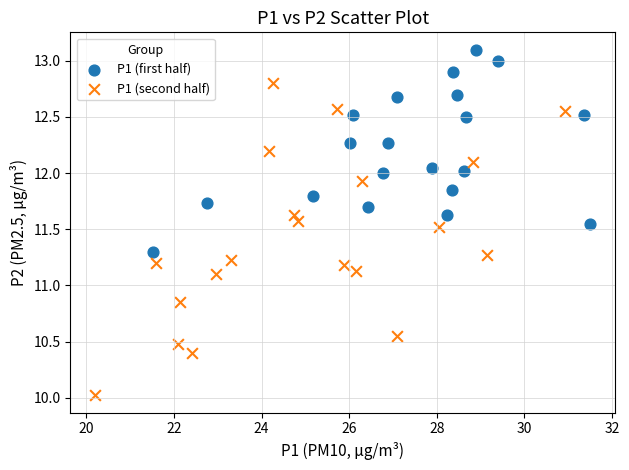

Which series has the widest spread of Y values?

P1 (second half)